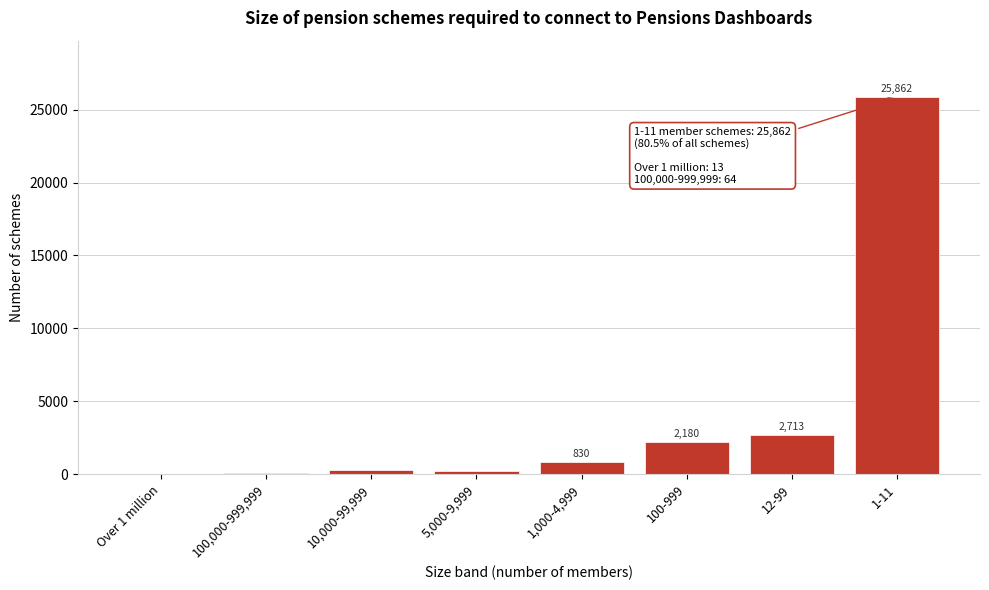

Reading left to right, transcribe all the data shown in this chart.

Over 1 million=13	100,000-999,999=64	10,000-99,999=264	5,000-9,999=219	1,000-4,999=830	100-999=2180	12-99=2713	1-11=25862